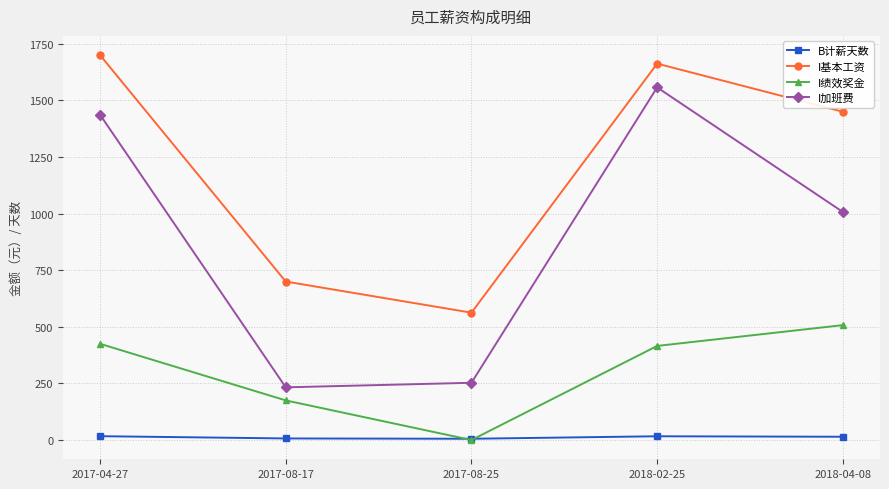

Where is I加班费 nearest to the value 895?

2018-04-08